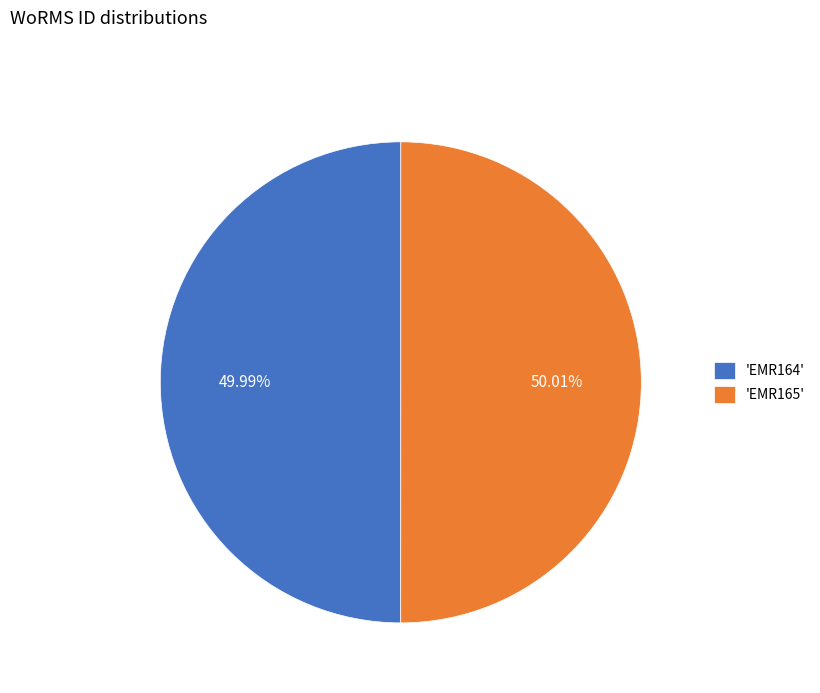

What is the ratio of the value at 'EMR164' to the value at 'EMR165'?

1.0